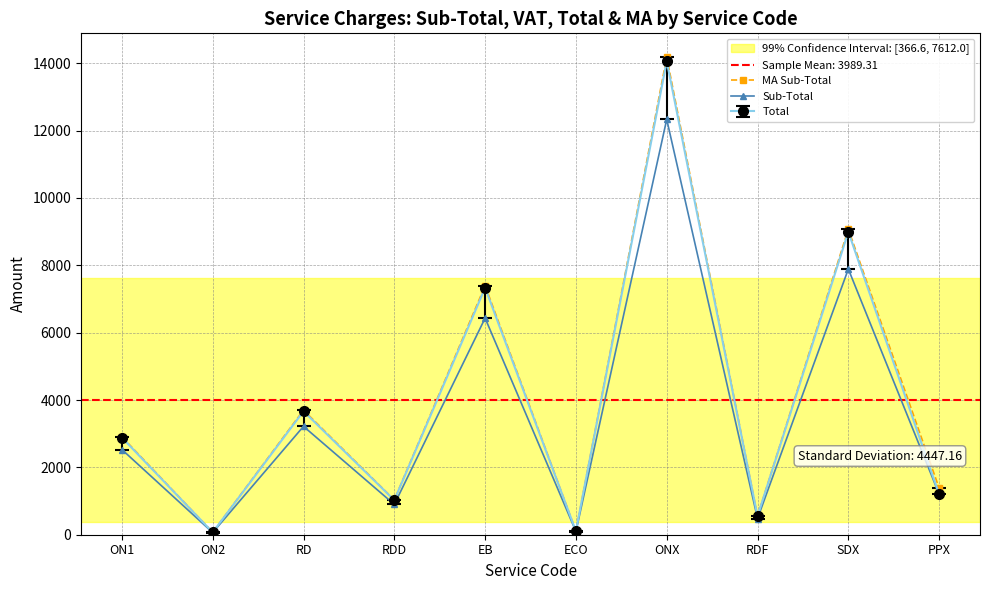

At which label does MA Sub-Total first exceed 2908?

ON1